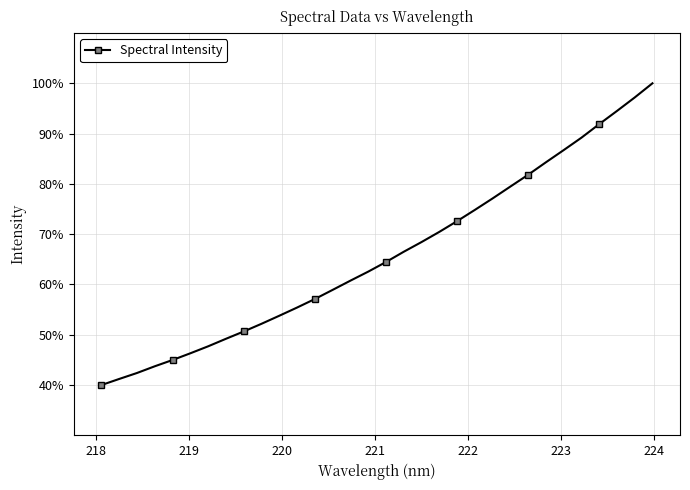

What is the greatest value displayed?

100.0